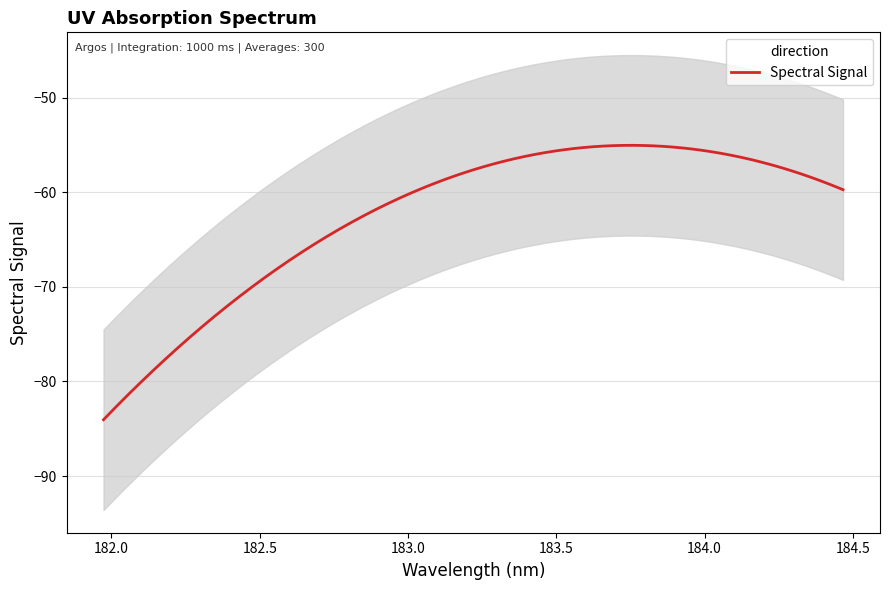

What is the maximum value for Spectral Signal?

-55.1